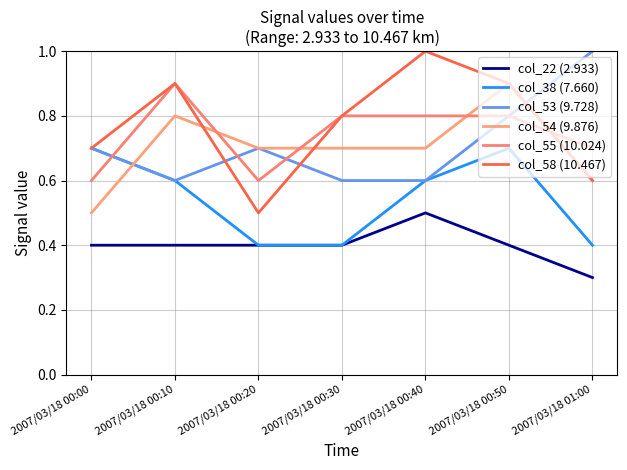

At how many categories does at least one series exceed 0?

7